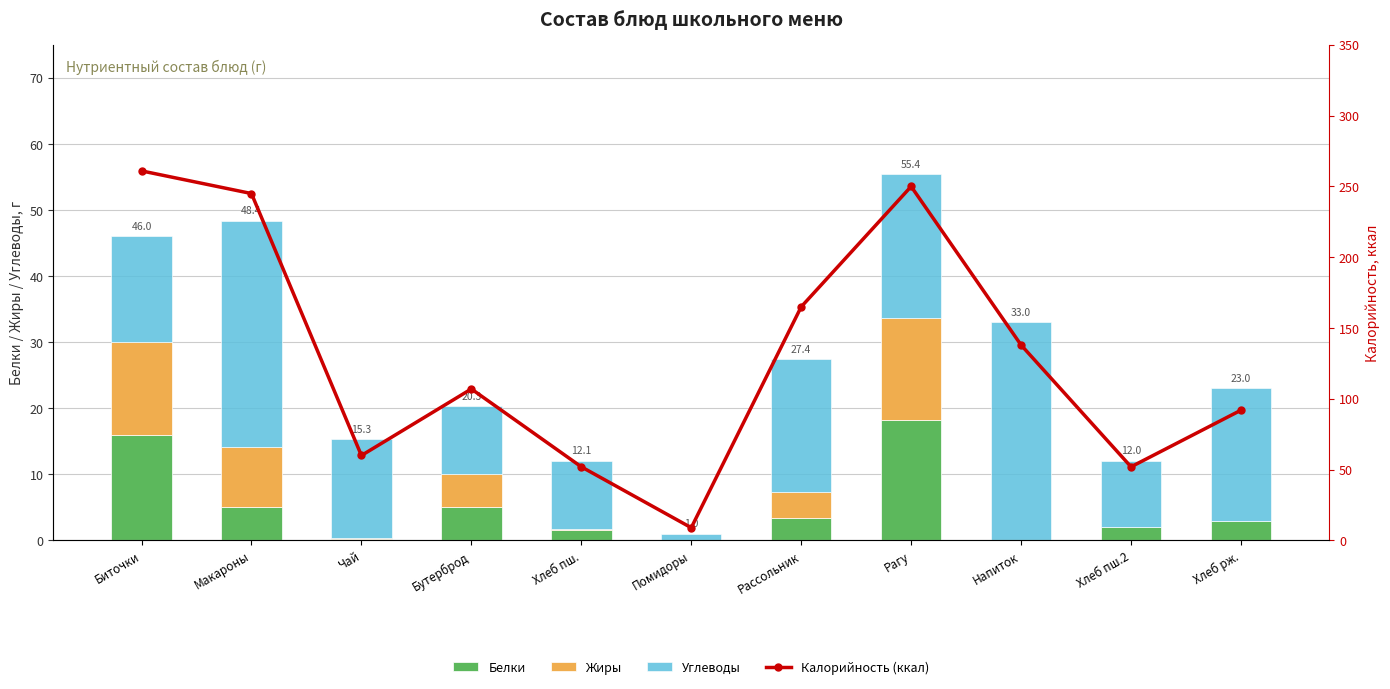

Which series changed the most between Чай and Хлеб пш.2?

Калорийность (ккал)